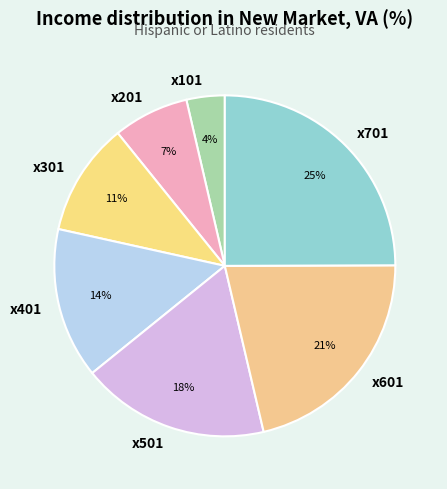

Does any single category account for the majority?

No